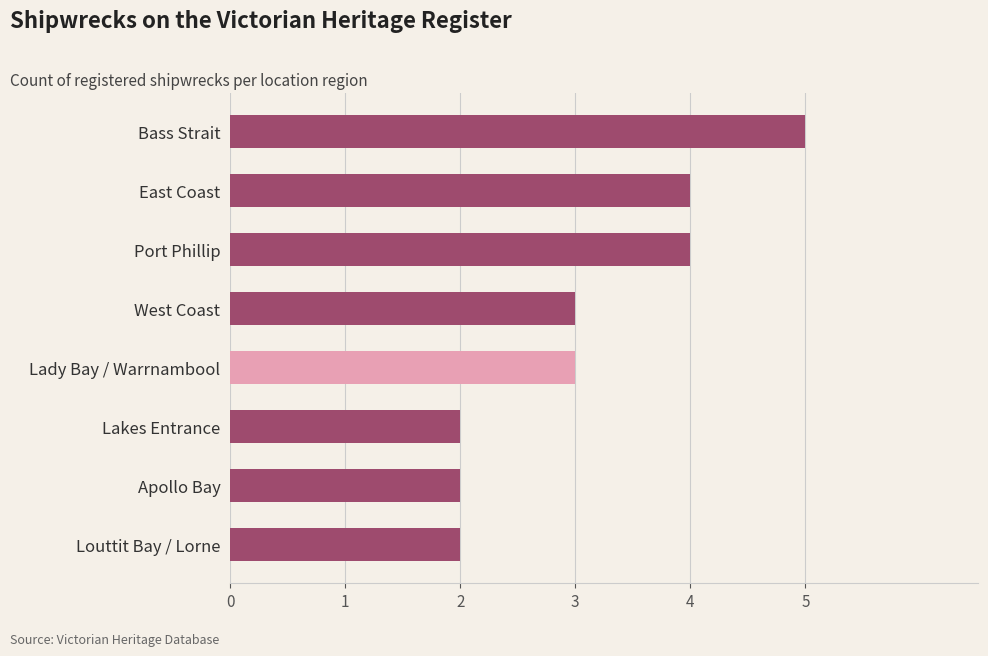

Count the number of data series in this chart.

1